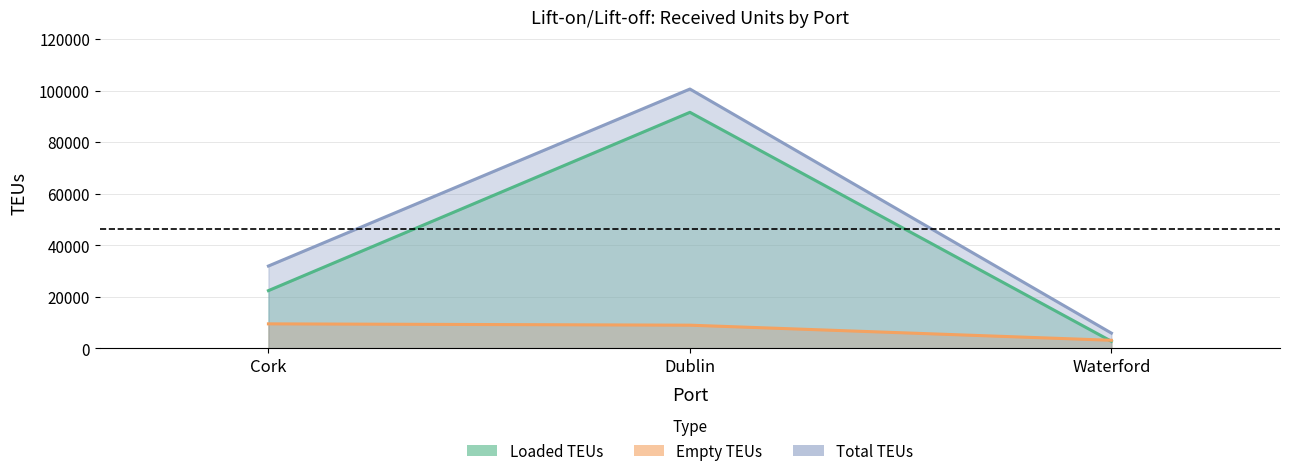

How many lines are shown in the chart?

3